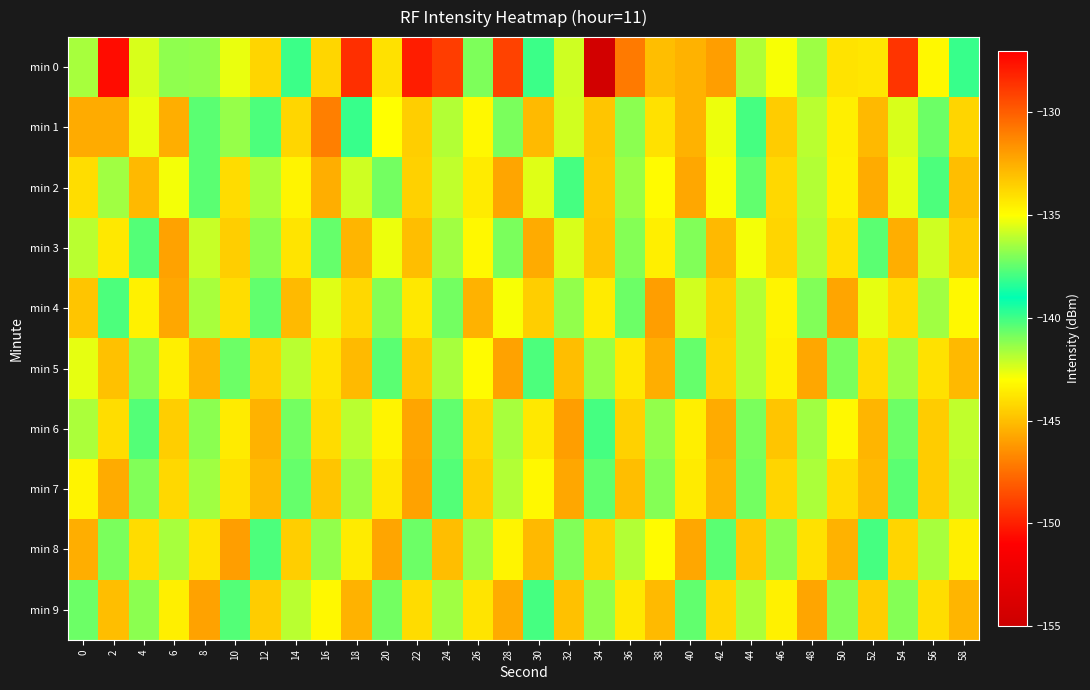

Count the number of categories in the chart.

30